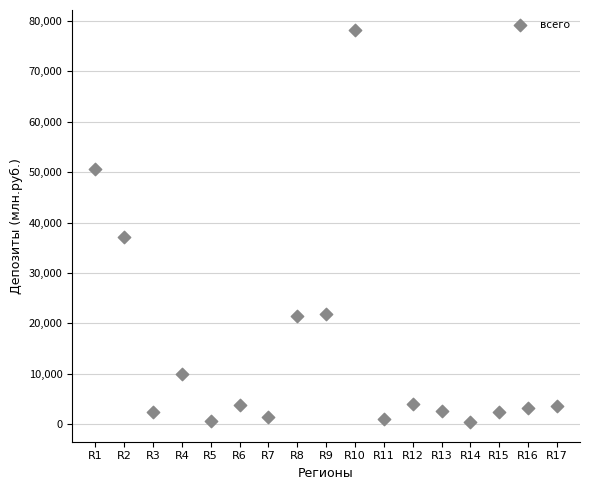

What is the range of Y values (max minus min)?

77890